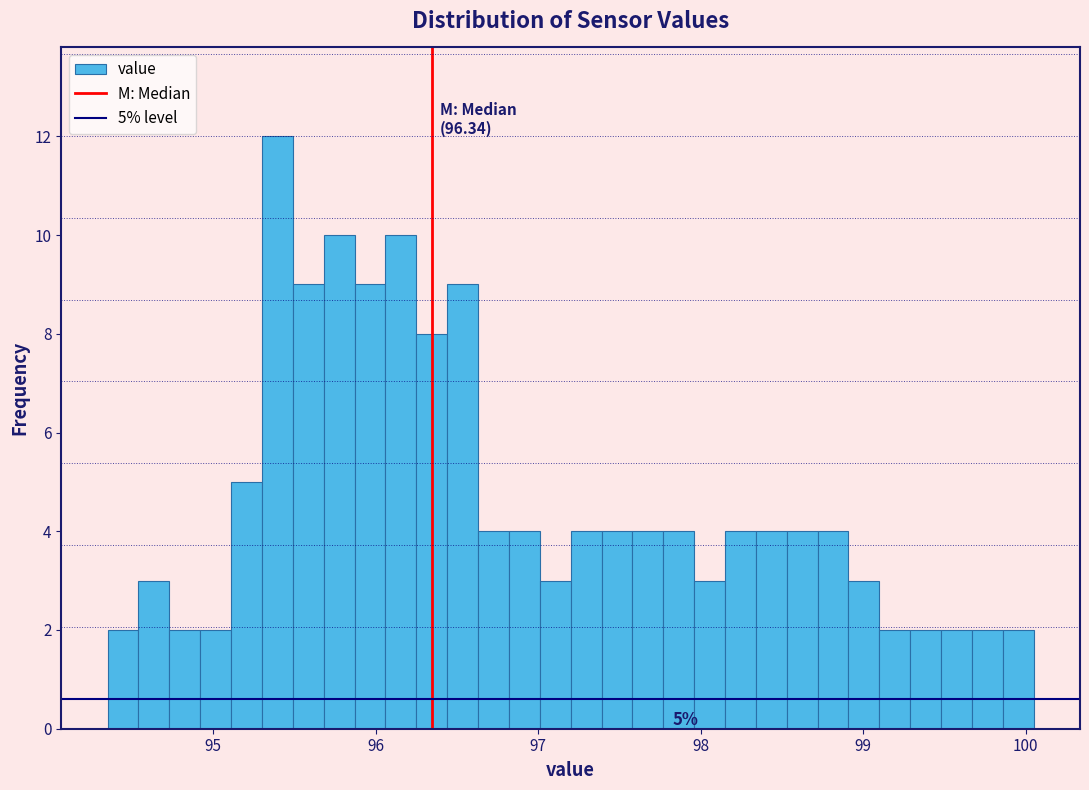

Read against the x-axis, roughly where is the centre of the tallest bar?

95.4